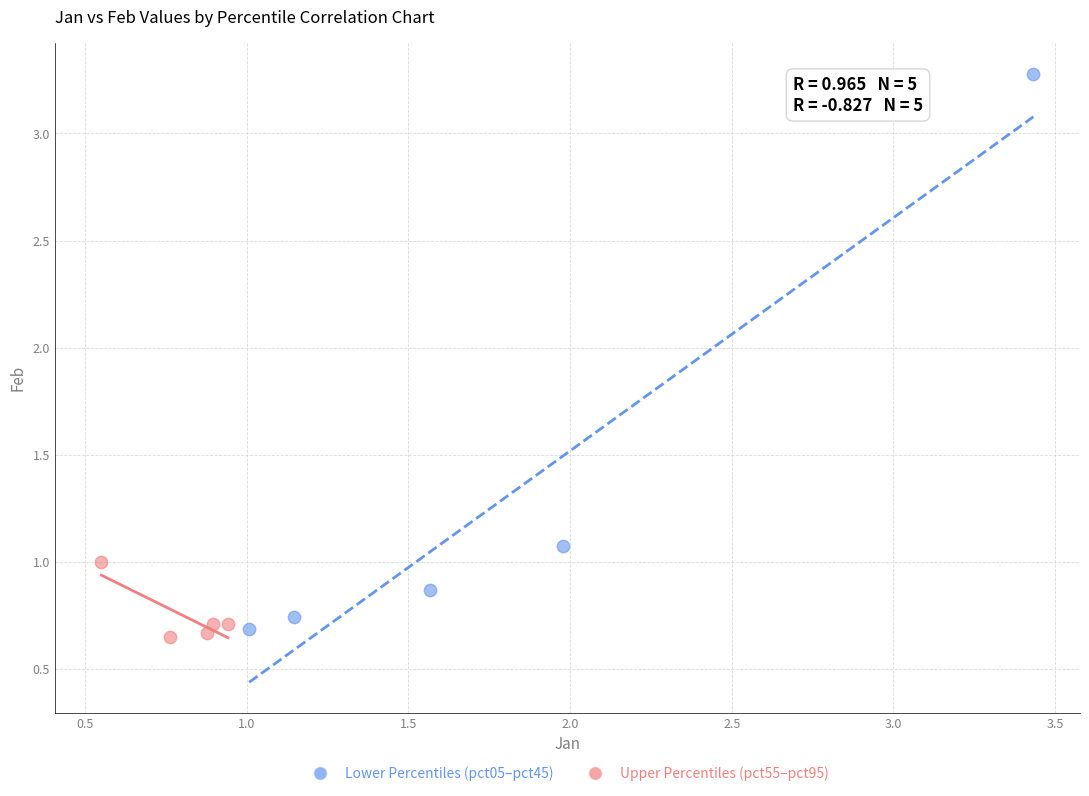

Which series reaches the maximum Y coordinate?

Lower Percentiles (pct05–pct45)